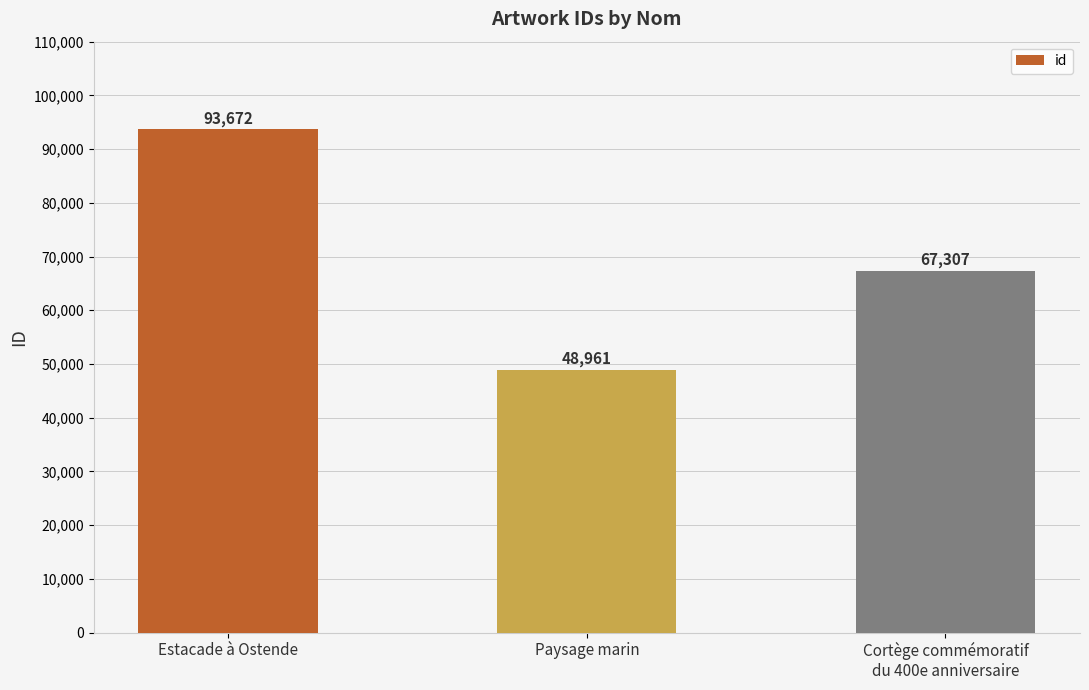

Count the values in the range 48961 to 93672.

3